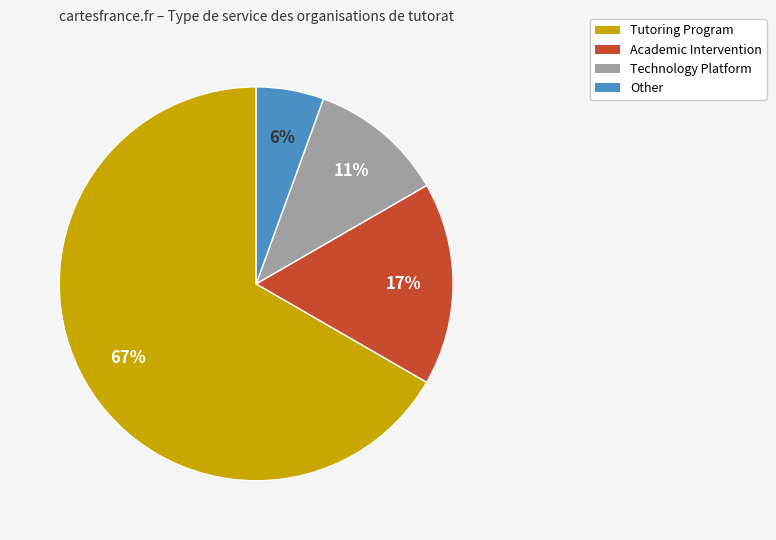

Is there any slice that represents more than half of the pie?

Yes